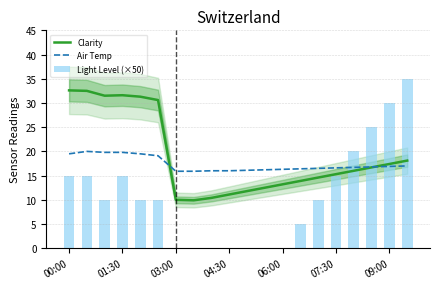

What is the lowest value of the Air Temp series?

15.9